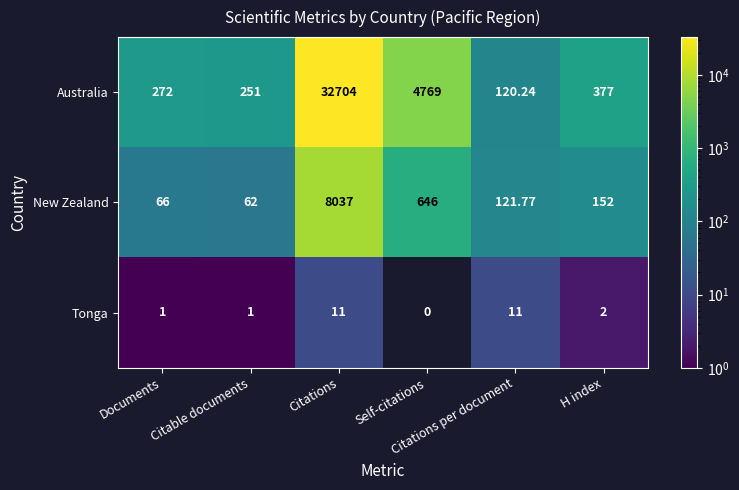

How many data points in Tonga are less than 2?

3